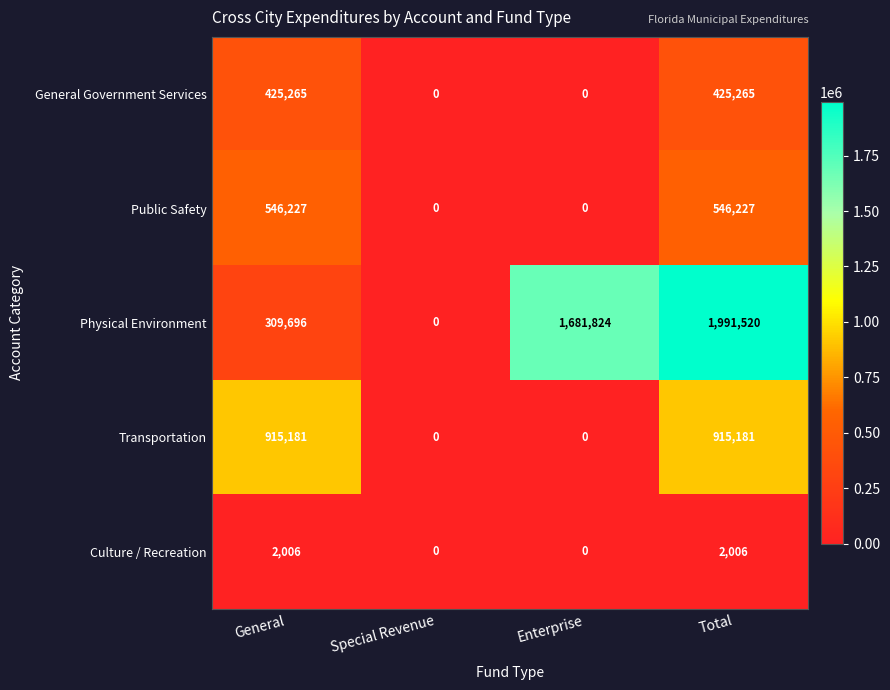

At how many categories does at least one series exceed 123862?

3